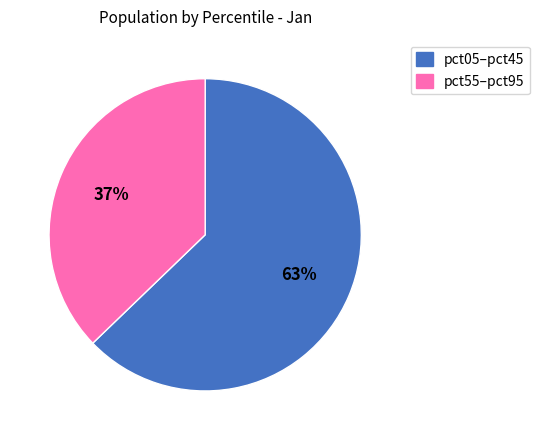

Is there a majority slice in this chart?

Yes